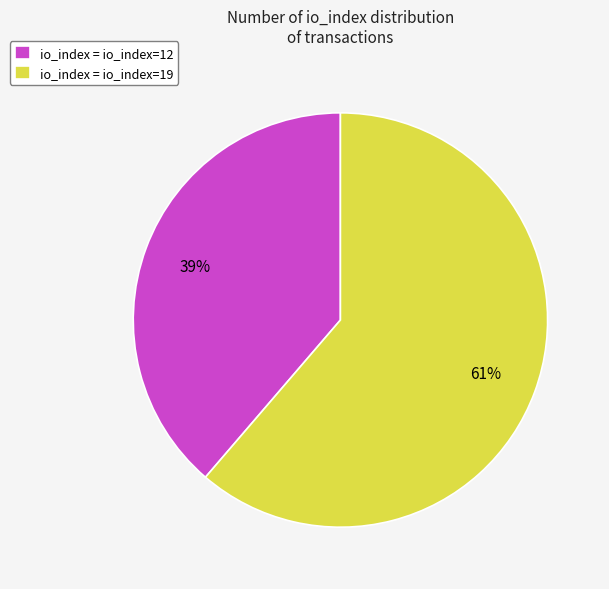

To the nearest percent, what is the average slice percentage?

50%